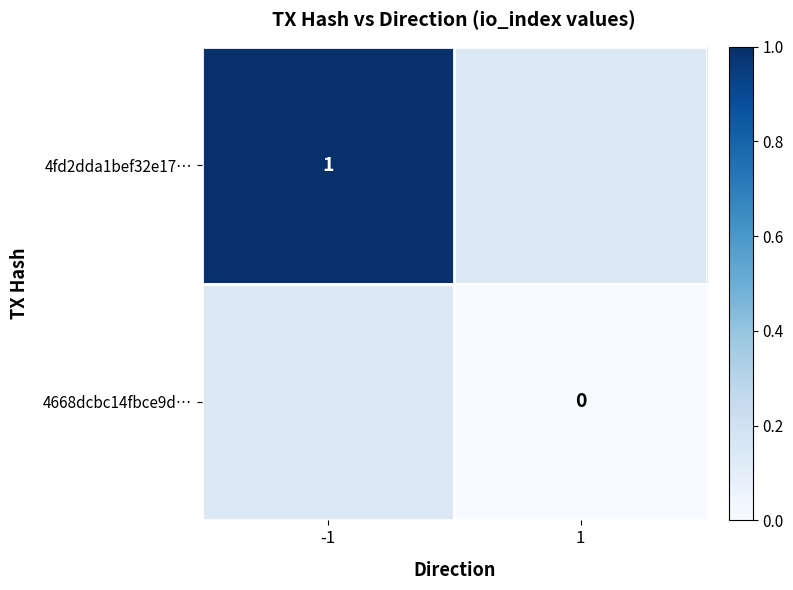

Which label corresponds to the largest value in the chart?

-1